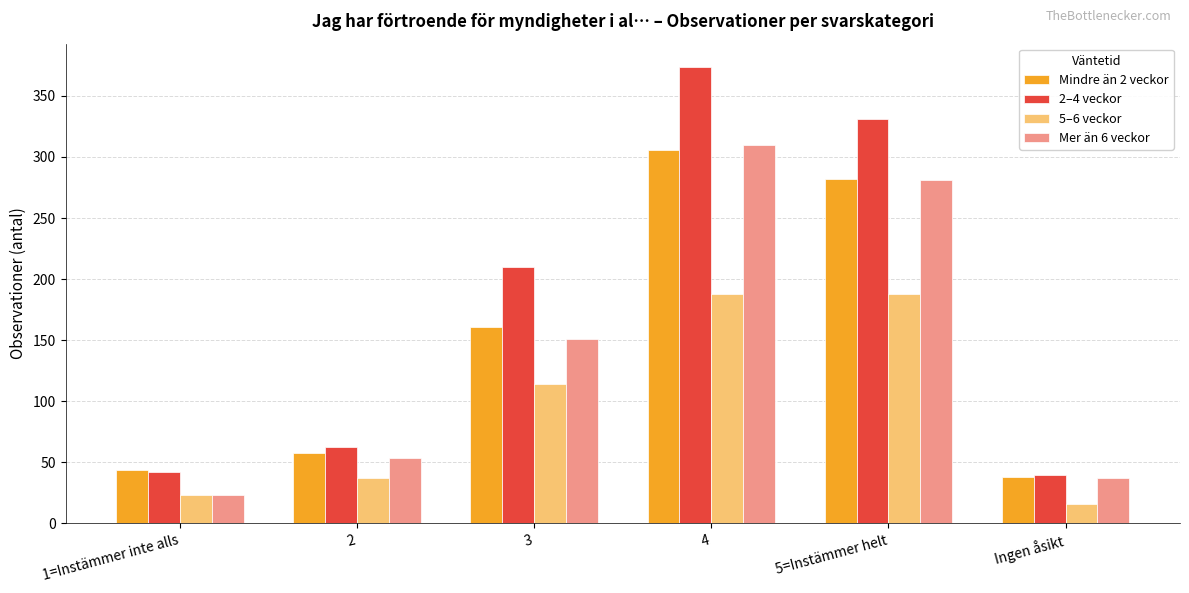

What is the maximum value shown in the chart?

374